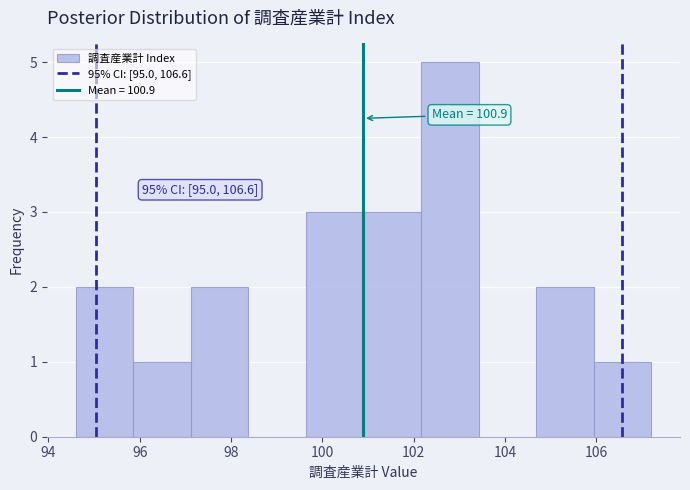

Over which range of the x-axis is the bar tallest?

102.16 to 103.42